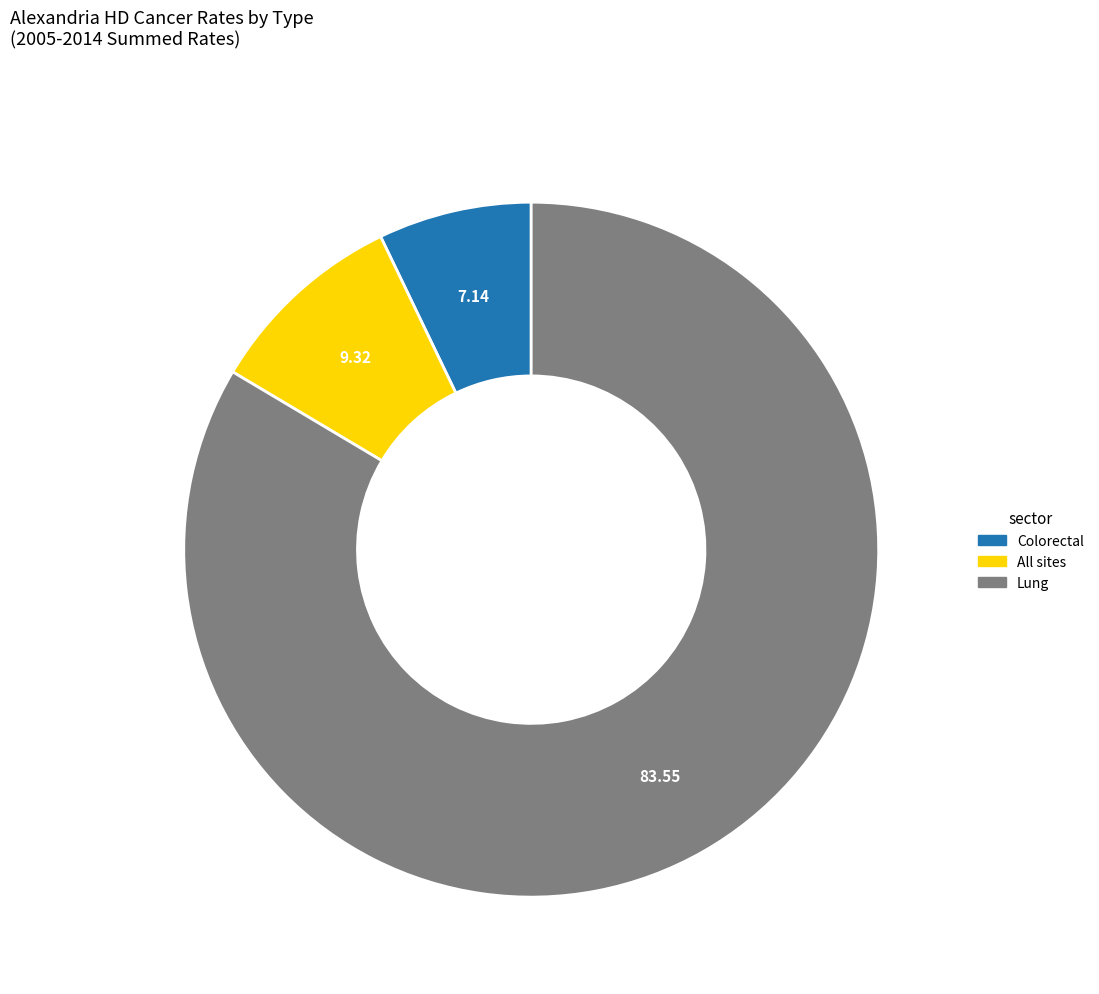

Is there a majority slice in this chart?

Yes